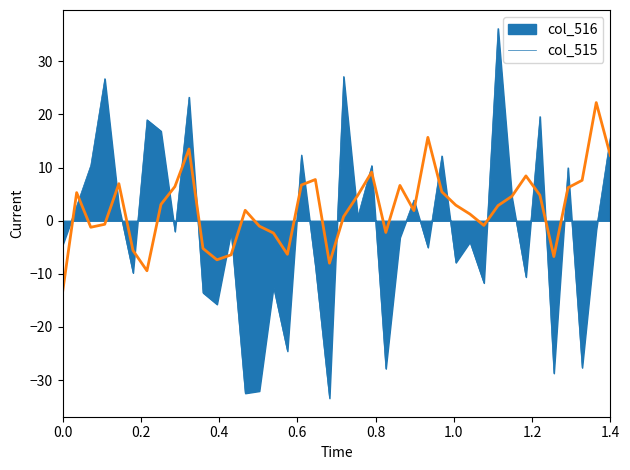

List the series in order of their overall mean, highest first.

col_515, col_516